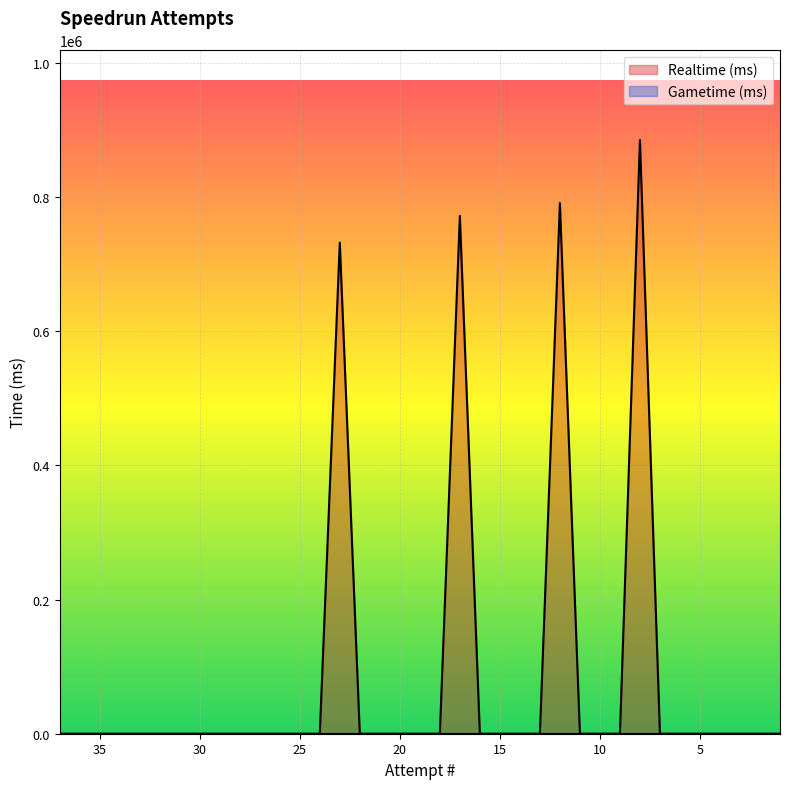

Reading right to left, what are all the values shown in this chart?

0	0	0	0	0	0	0	885313	0	0	0	791221	0	0	0	0	772113	0	0	0	0	0	732434	0	0	0	0	0	0	0	0	0	0	0	0	0	0